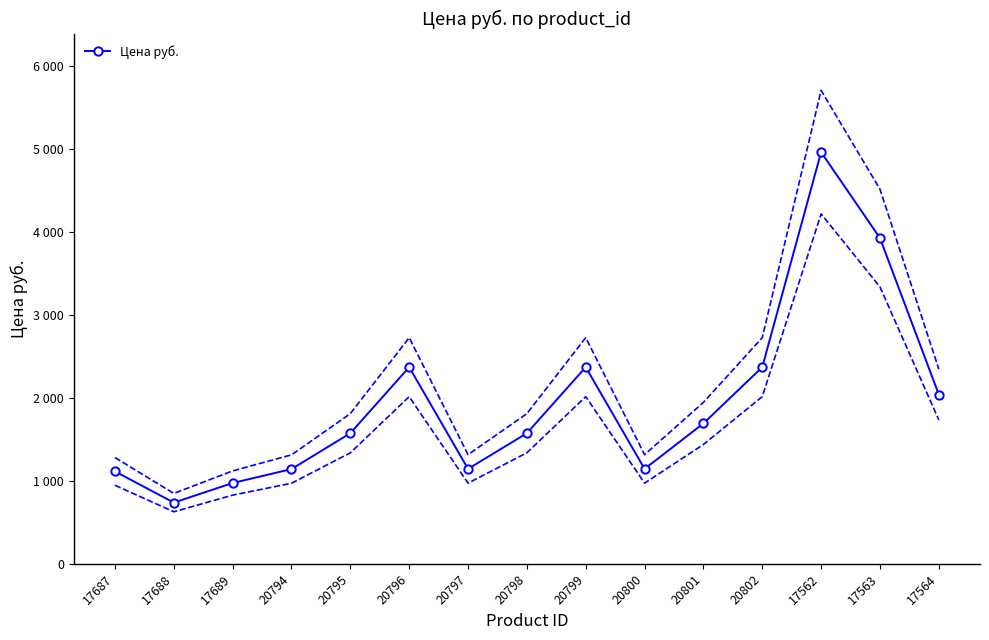

How many data points are less than 1573?

6